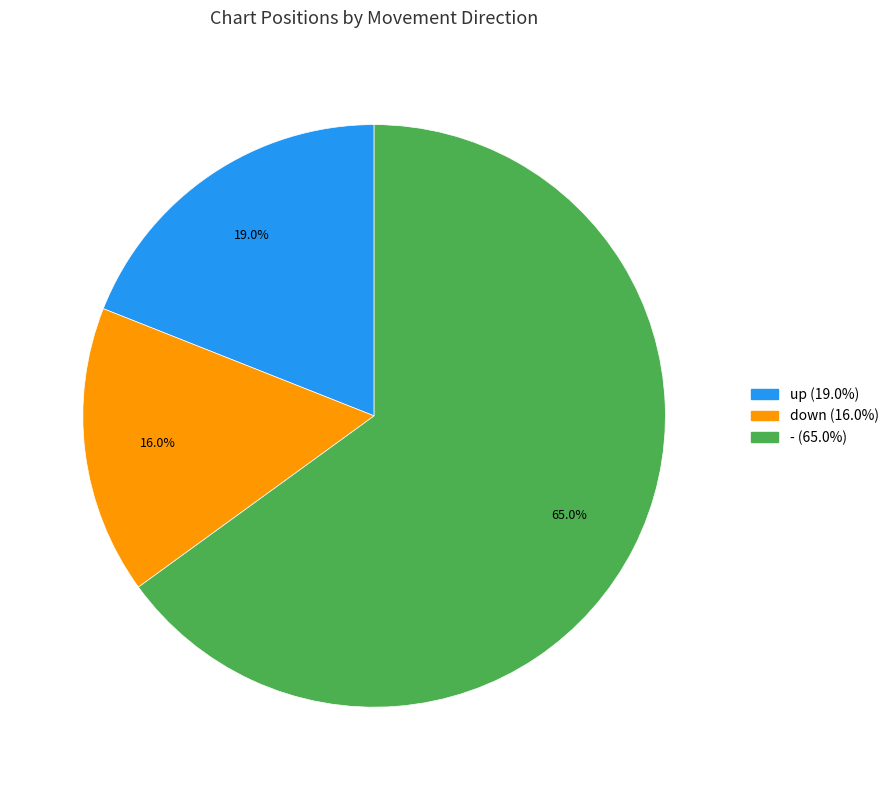

Approximately how many times larger is the value at down compared to -?

0.2